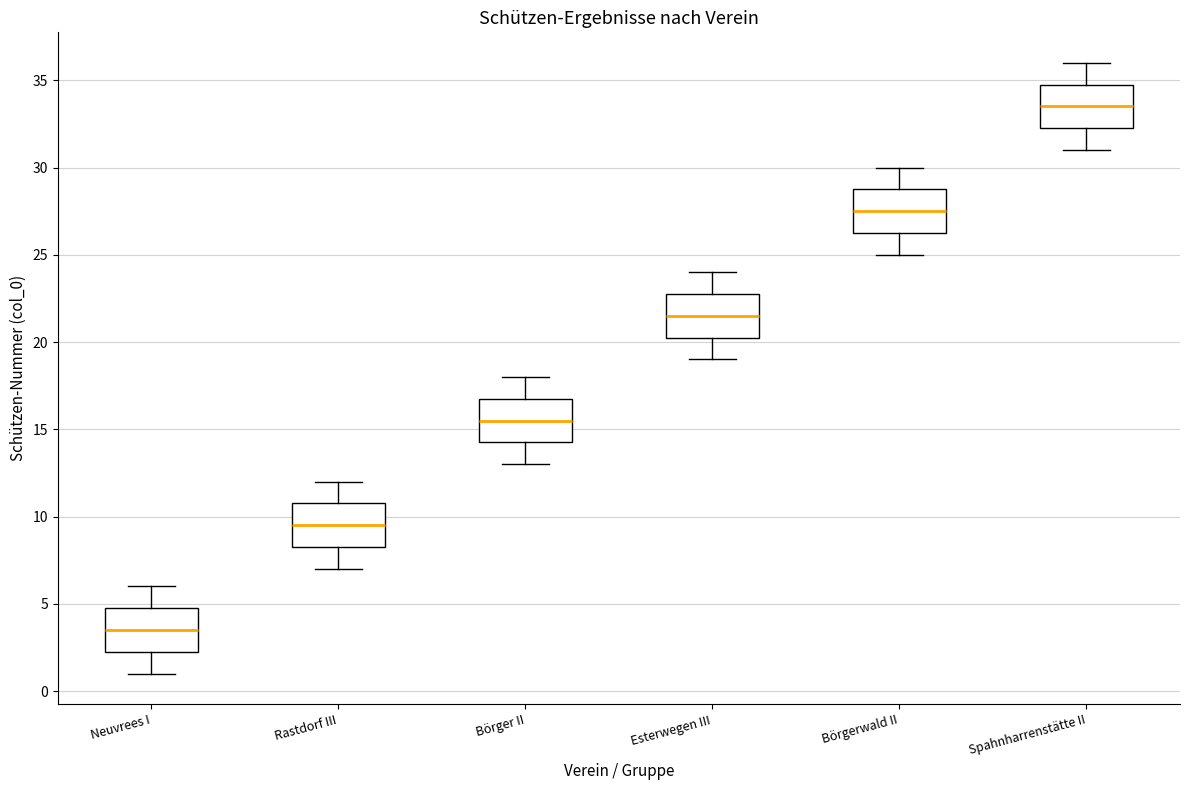

Which box has the highest median line?

Spahnharrenstätte II